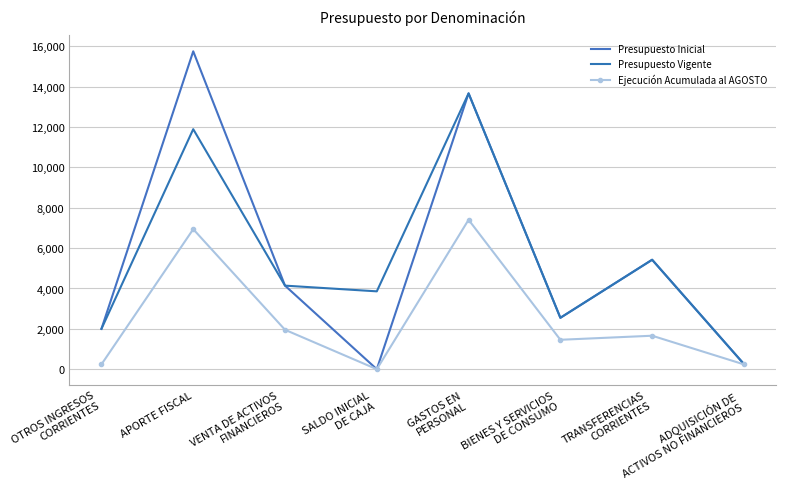

How many data points in Presupuesto Vigente are less than 4141?

4